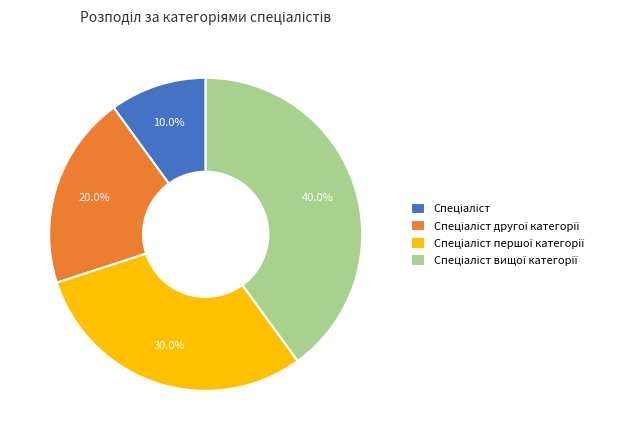

How many segments does this pie chart have?

4